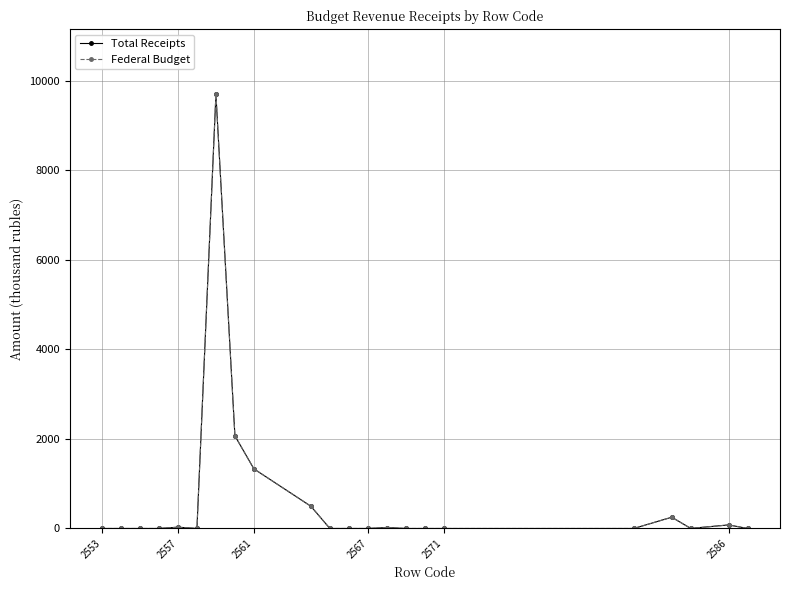

True or false: Total Receipts has more than 1 points higher than both neighbors.

True